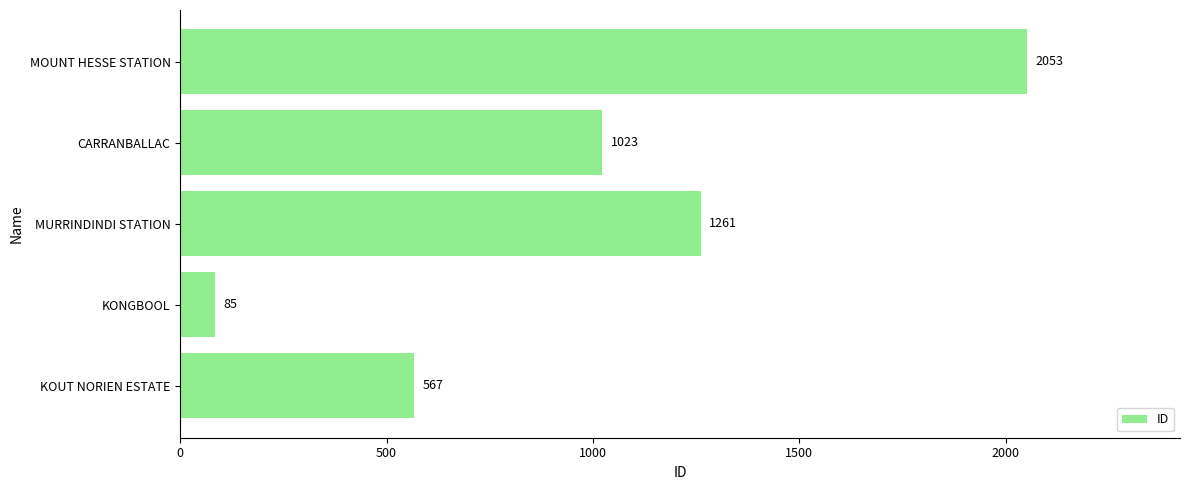

What is the ratio of the value at CARRANBALLAC to the value at KONGBOOL?

12.0